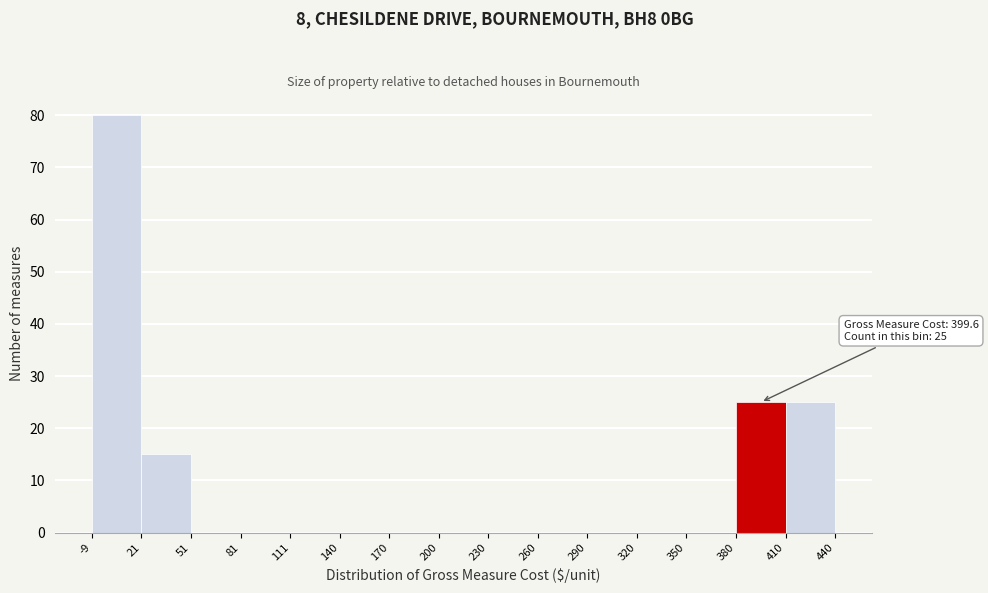

Over which range of the x-axis is the bar tallest?

-9 to 21